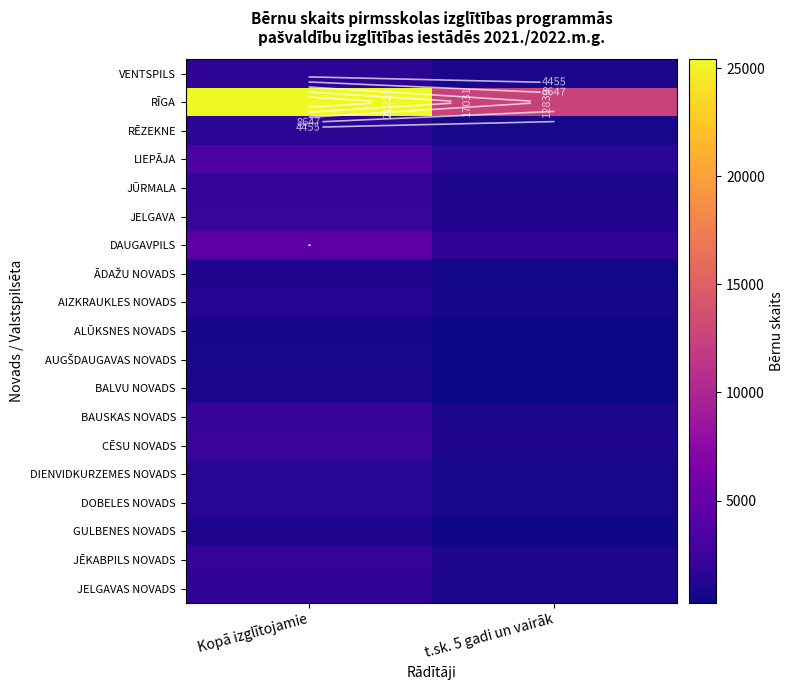

What is the sum of the GULBENES NOVADS values at t.sk. 5 gadi un vairāk and Kopā izglītojamie?

1360